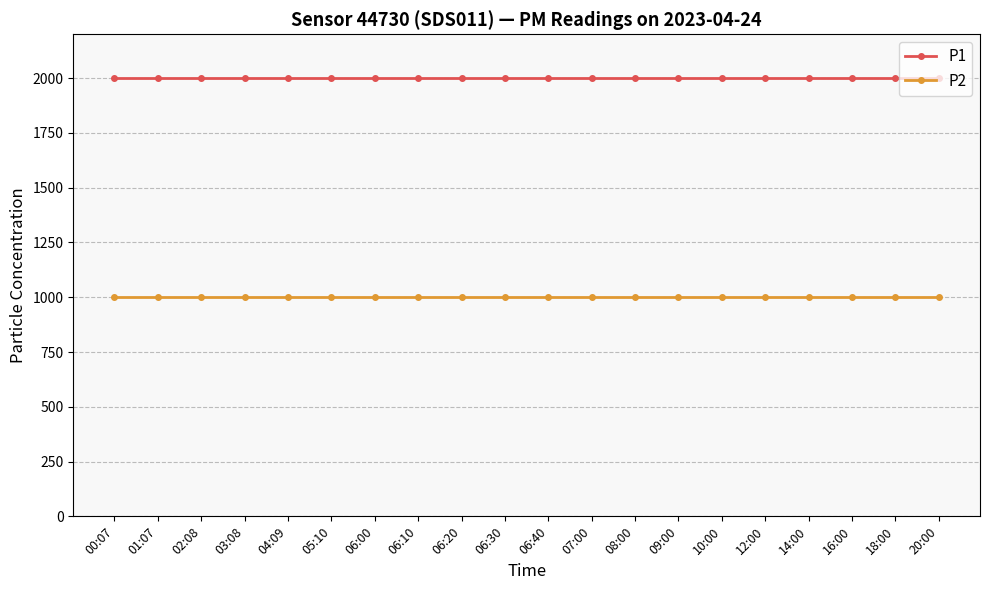

Which series has the largest total across all categories?

P1